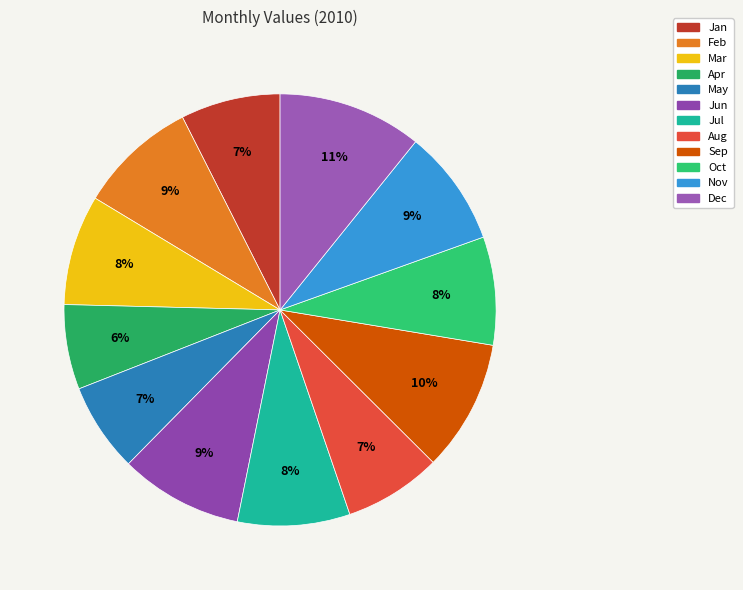

How many segments does this pie chart have?

12